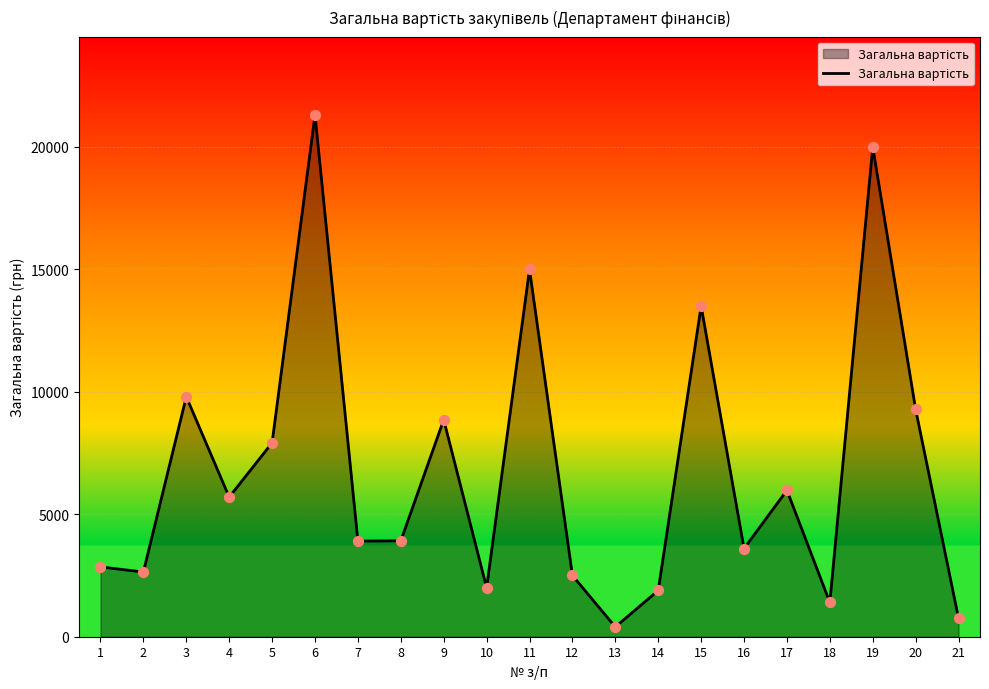

Approximately how many times larger is the value at 2 compared to 6?

0.1